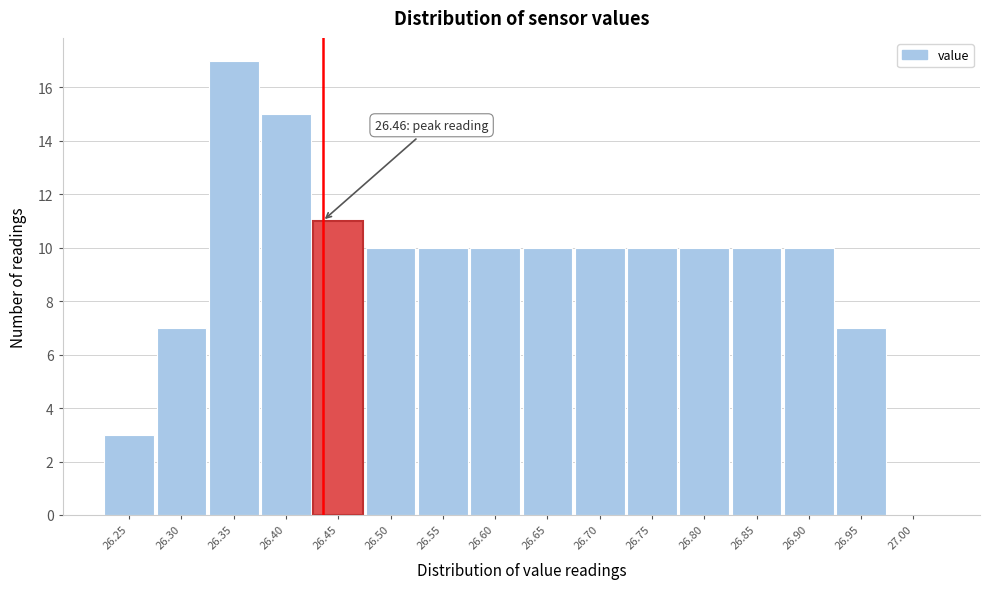

Reading left to right, what are all the values shown in this chart?

26.25=3	26.30=7	26.35=17	26.40=15	26.45=11	26.50=10	26.55=10	26.60=10	26.65=10	26.70=10	26.75=10	26.80=10	26.85=10	26.90=10	26.95=7	27.00=0